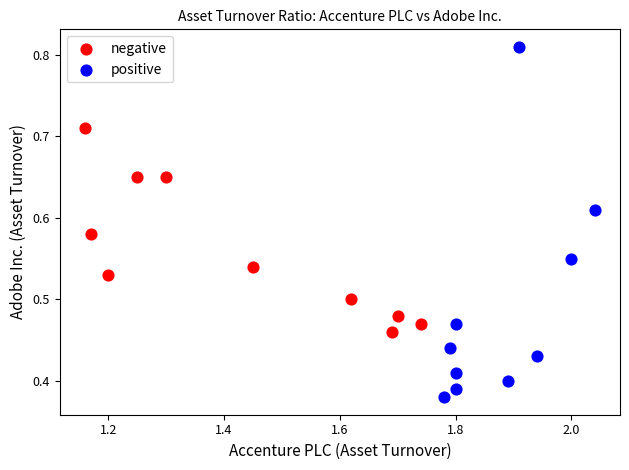

Which series reaches the minimum Y coordinate?

positive